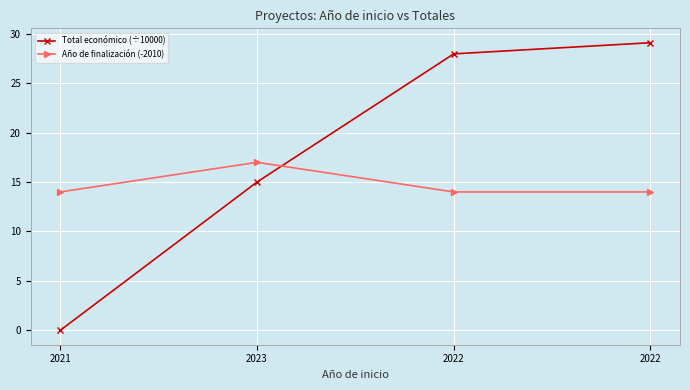

Which series changed the most between 2021 and 2022?

Total económico (÷10000)